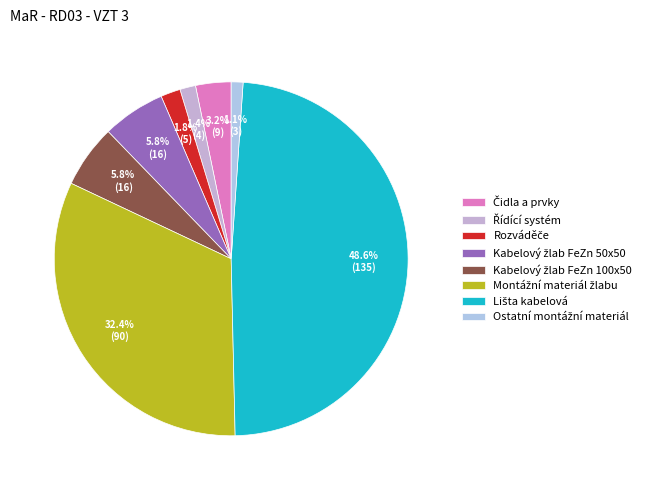

What percentage is NOT represented by Montážní materiál žlabu?

67.6%